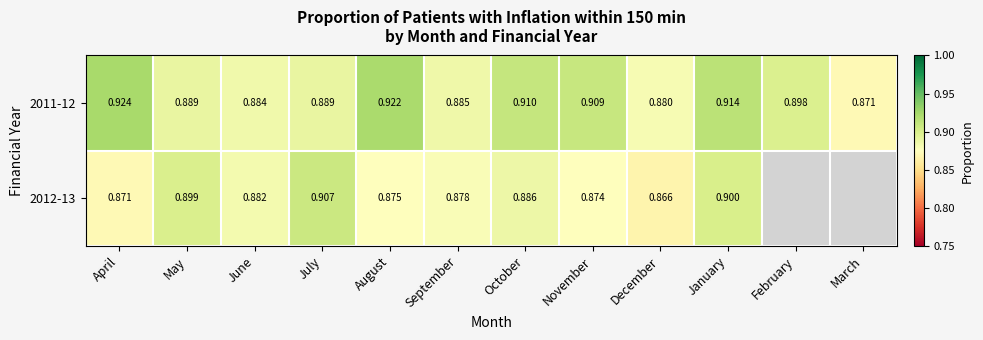

At which category is the sum across all series the highest?

January